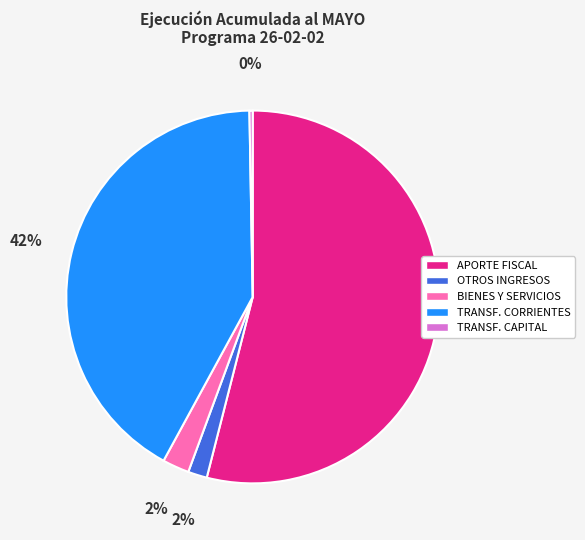

To the nearest percent, what is the average slice percentage?

20%